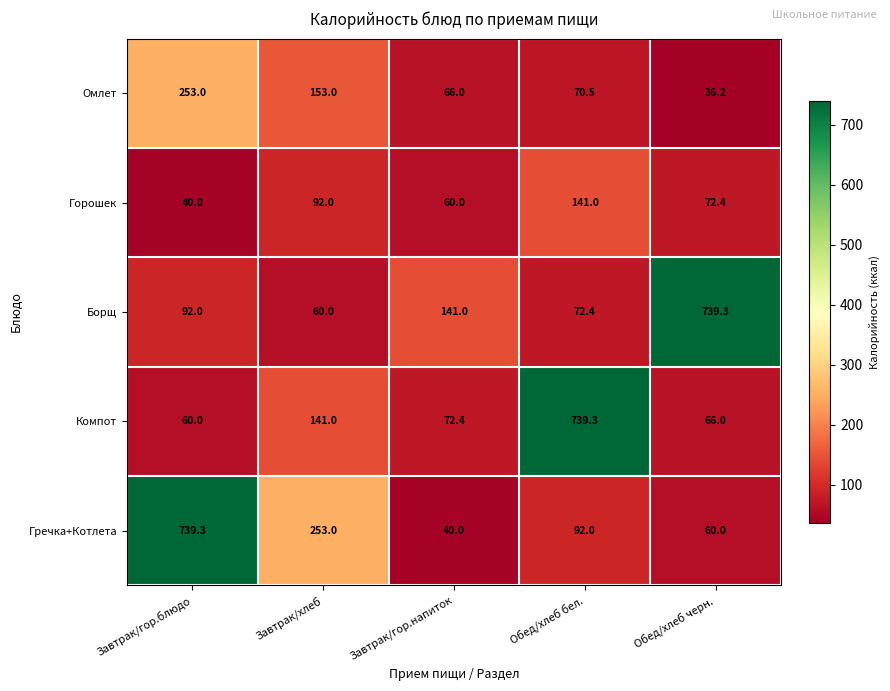

Reading right to left, list all the values displayed in this chart.

Омлет: 36.2	70.5	66.0	153.0	253.0
Горошек: 72.4	141.0	60.0	92.0	40.0
Борщ: 739.3	72.4	141.0	60.0	92.0
Компот: 66.0	739.3	72.4	141.0	60.0
Гречка+Котлета: 60.0	92.0	40.0	253.0	739.3